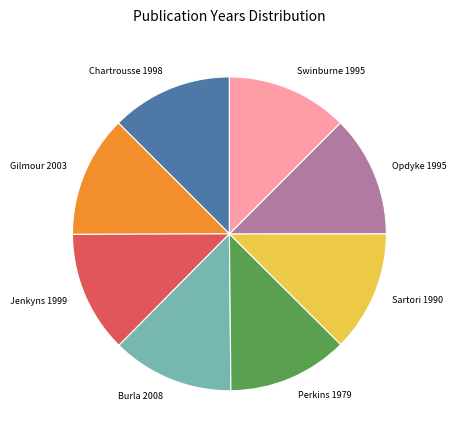

Is it true that Chartrousse 1998 is 19% of the pie?

False